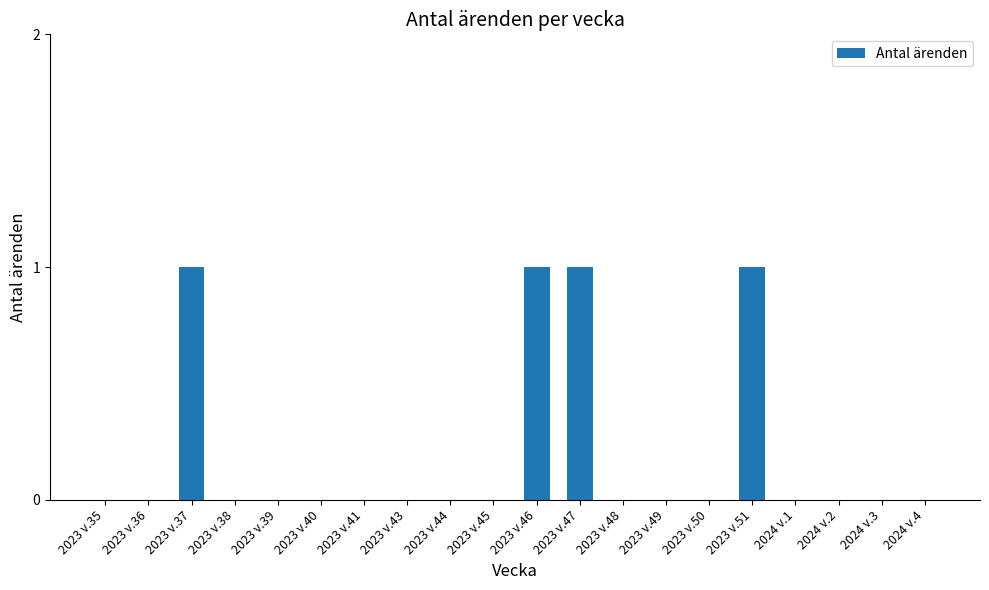

What is the sum of all values?

4